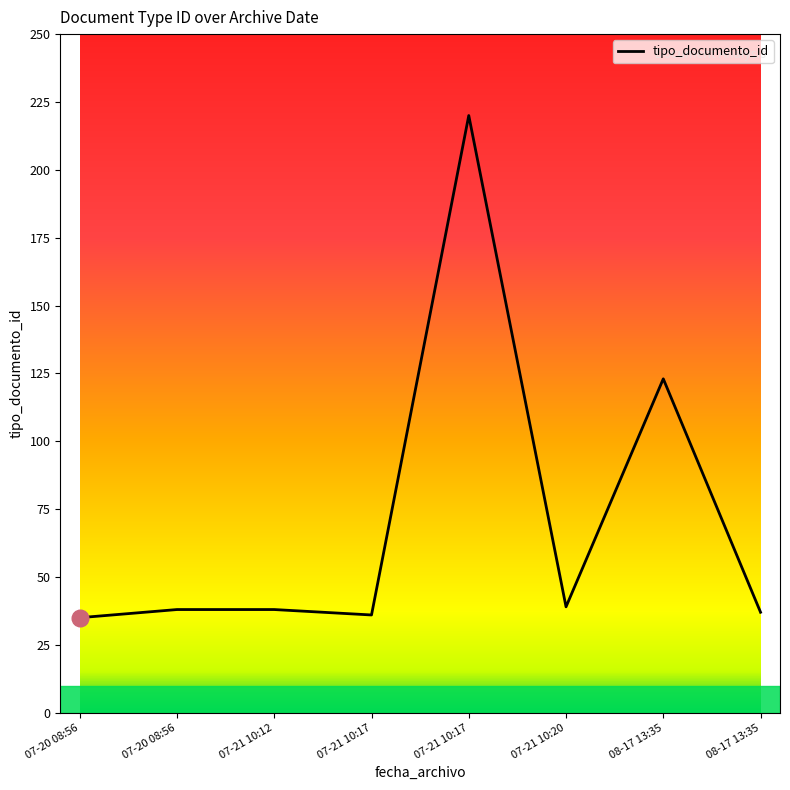

How many lines are shown in the chart?

1